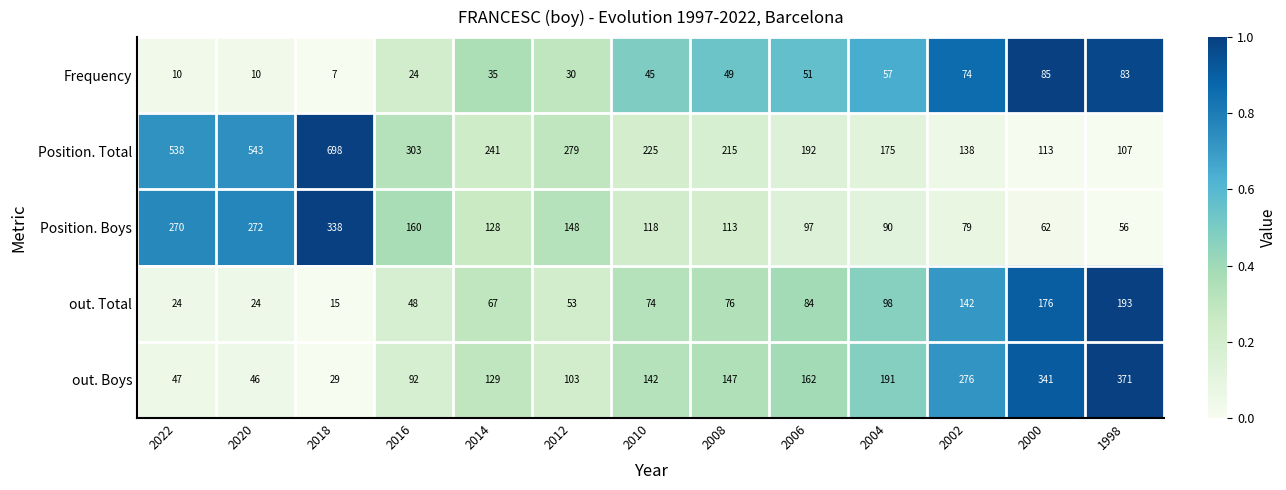

Rank the series at 2000 from lowest to highest value.

Position. Boys, Frequency, Position. Total, out. Total, out. Boys